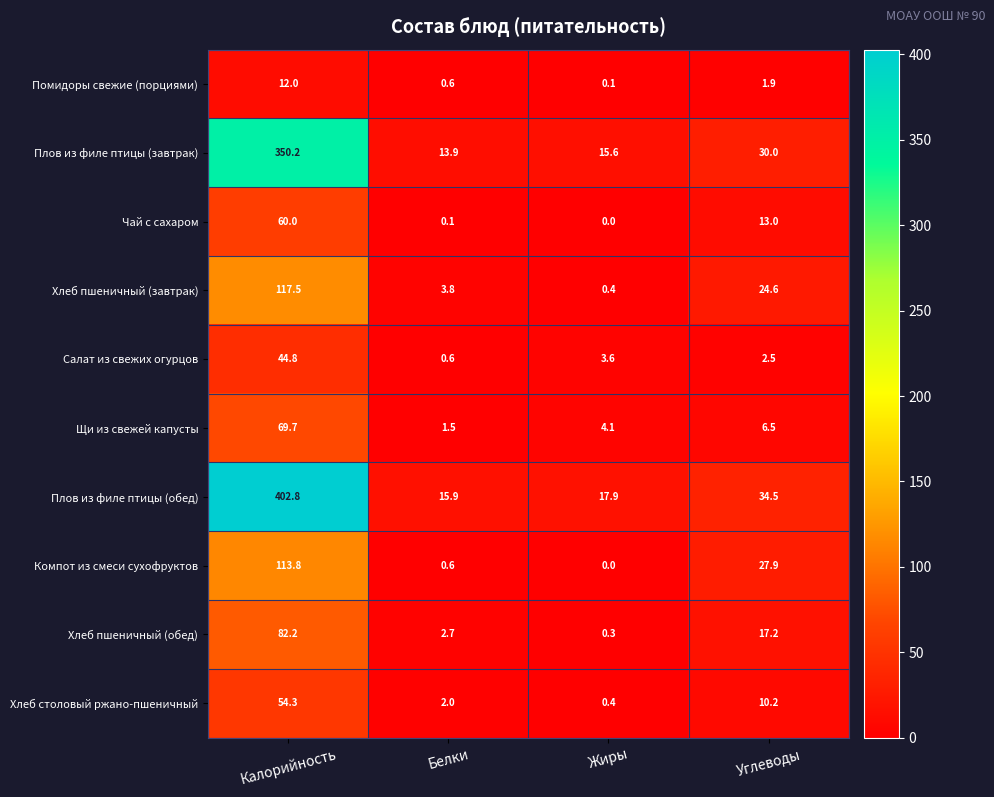

At which category is the sum across all series the highest?

Калорийность